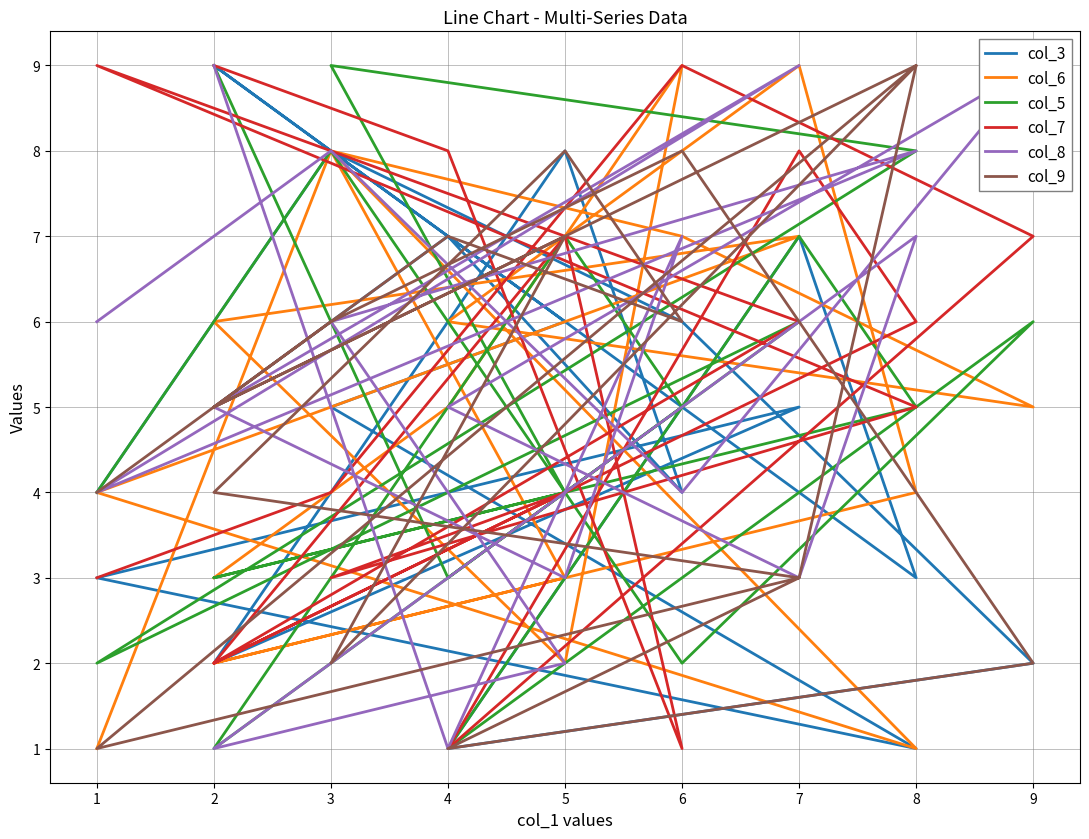

Which series has the widest spread of values?

col_3